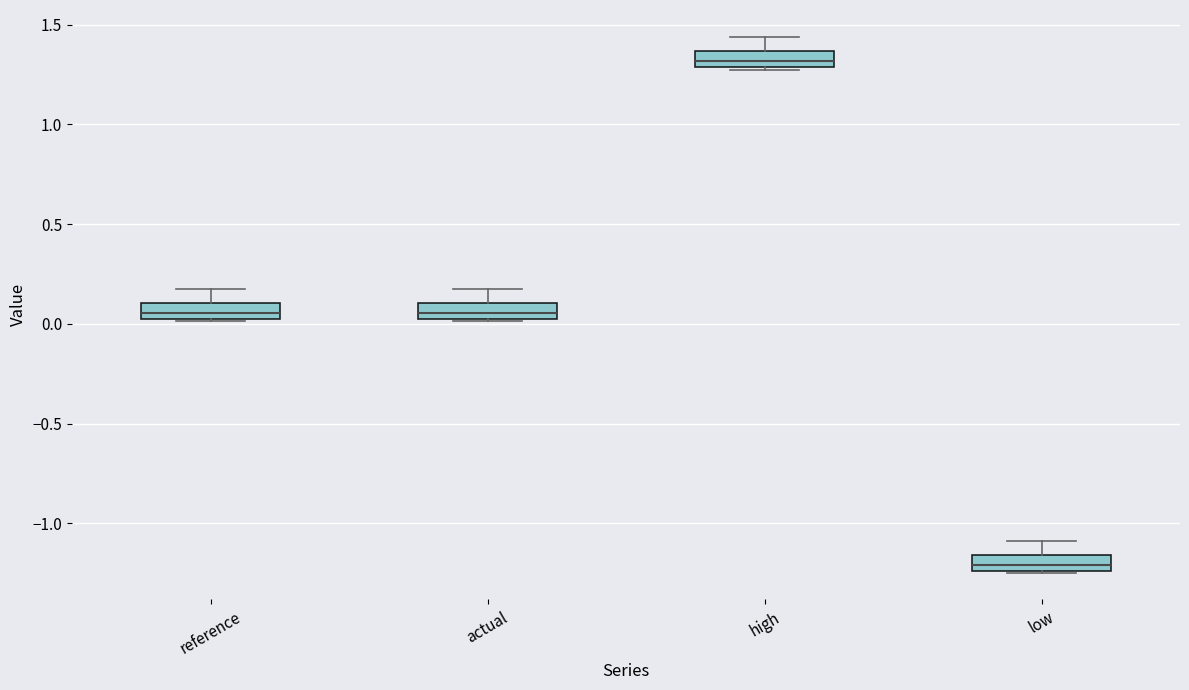

Which box has the highest median line?

high